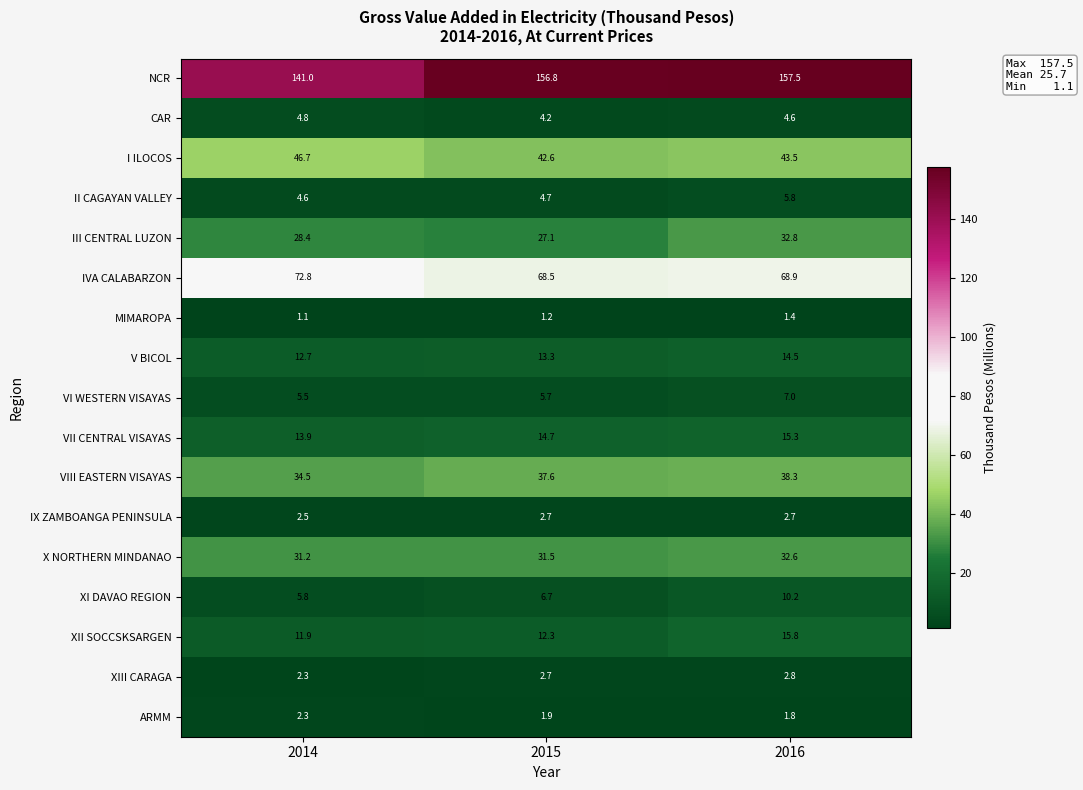

What value does the XI DAVAO REGION series have at 2016?

10.2